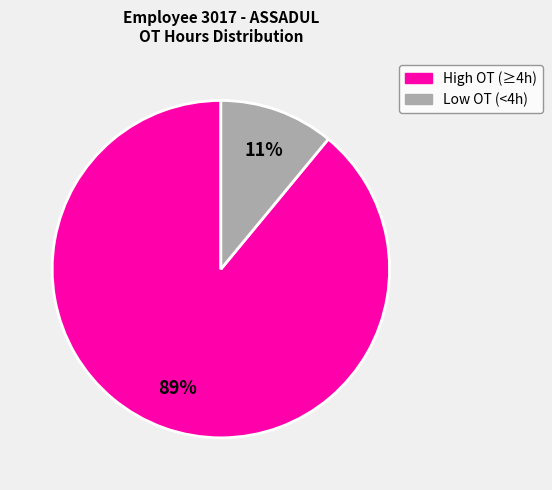

How many slices are in this pie chart?

2